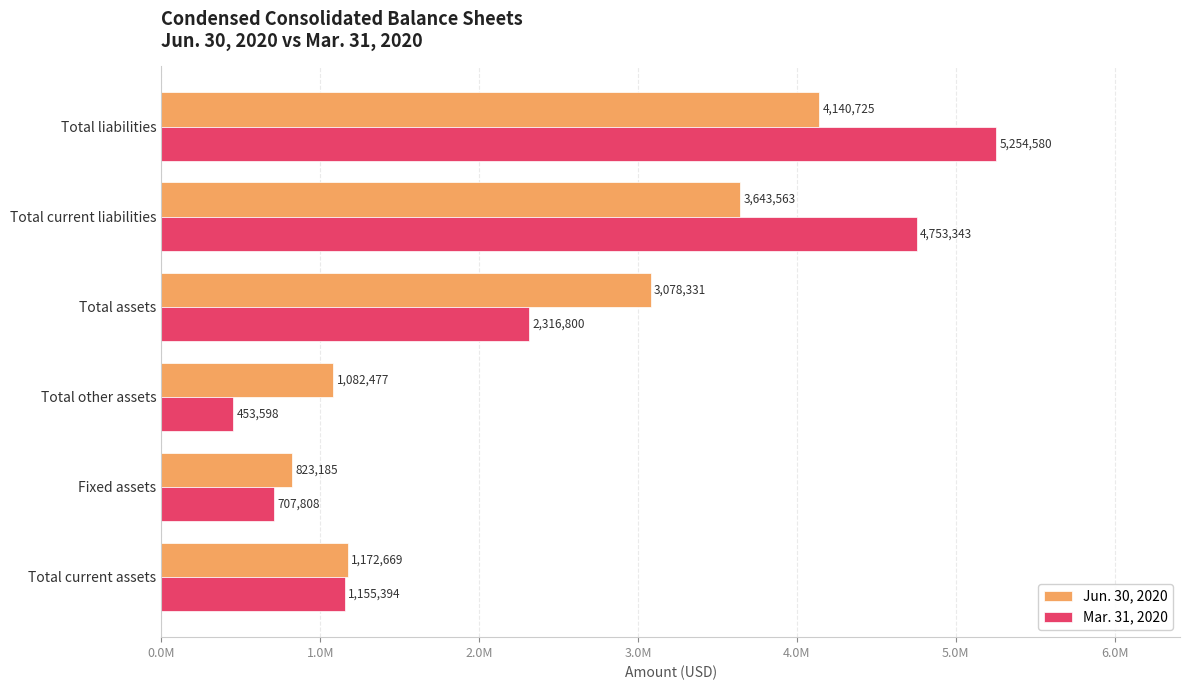

What are all the series names shown in the legend?

Jun. 30, 2020, Mar. 31, 2020